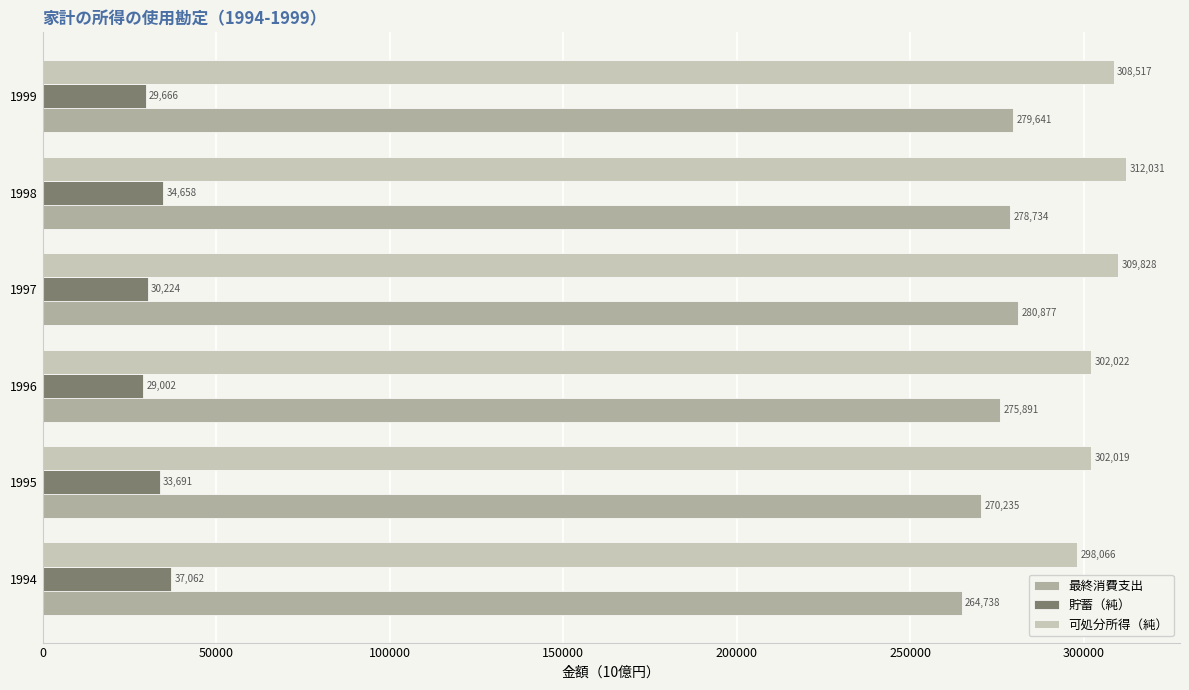

Rank the series at 1995 from highest to lowest value.

可処分所得（純）, 最終消費支出, 貯蓄（純）